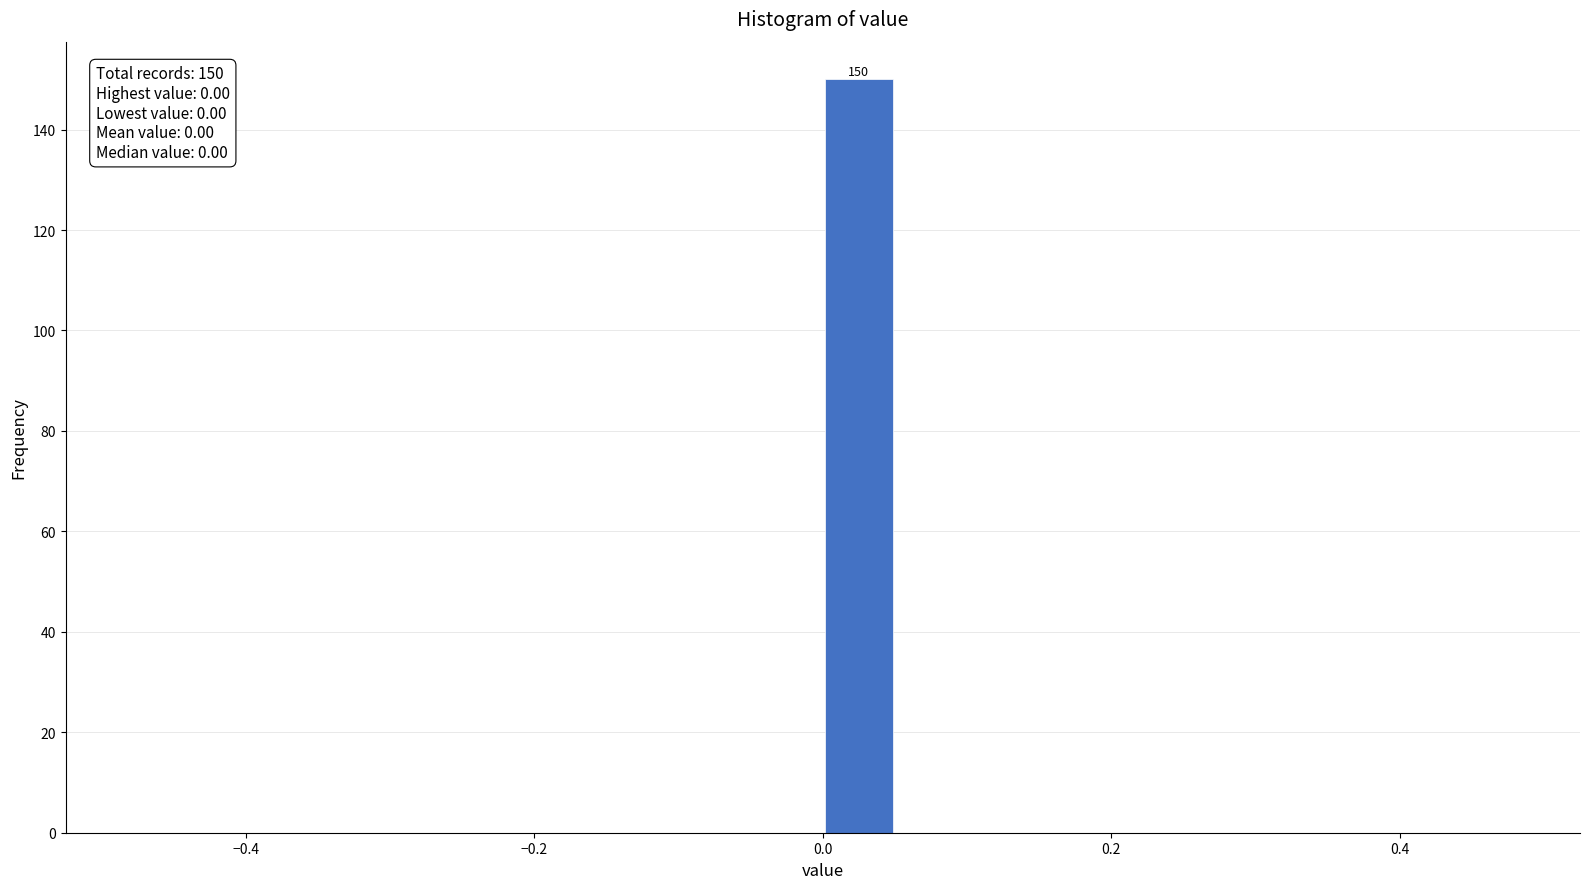

Read against the x-axis, roughly where is the centre of the tallest bar?

0.02